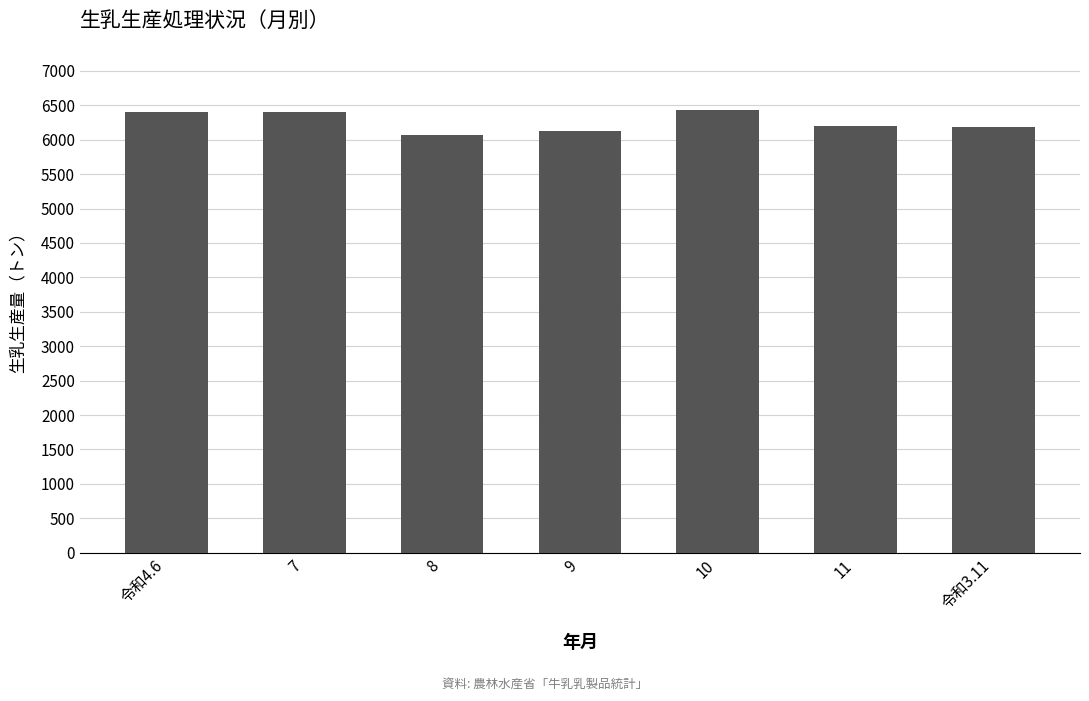

What is the smallest value displayed?

6075